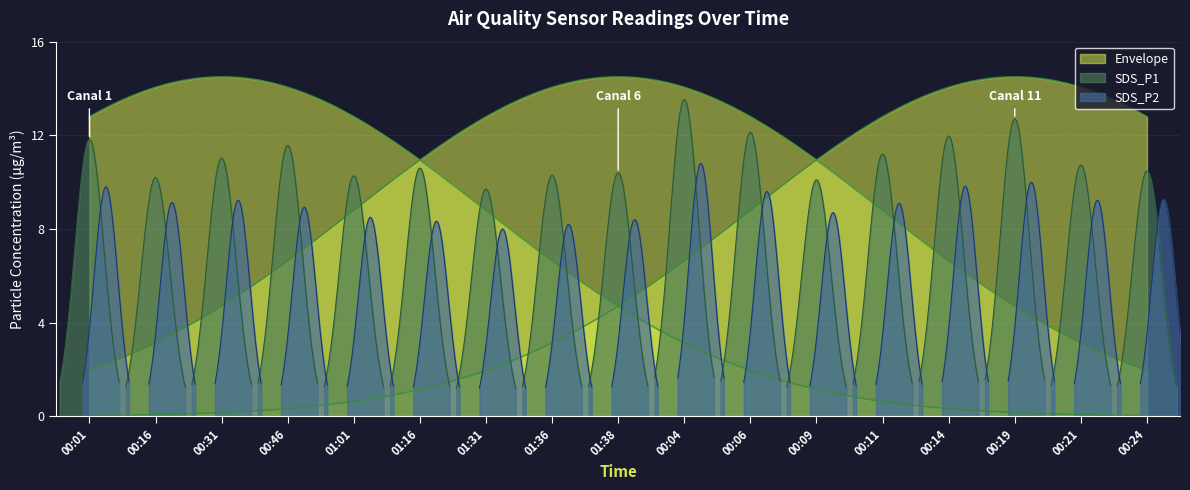

The value of SDS_P1 at 00:31 is 11.0. True or false?

True